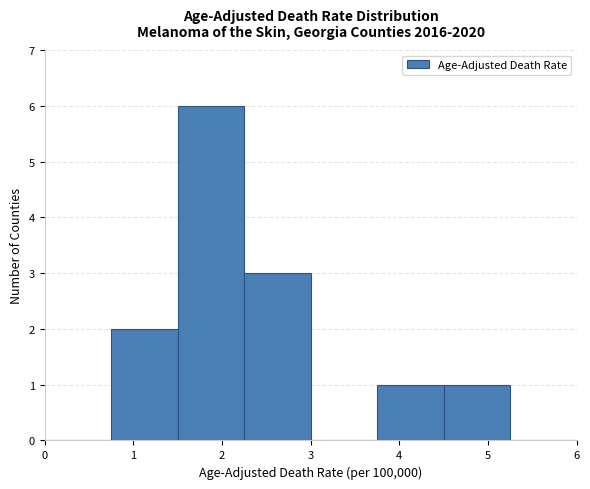

Reading left to right, transcribe this chart: for each bar, give the range it covers on the x-axis and its height. Neither the bar edges nor the heights are printed on the chart, so give them approximately, as read against the axes.

0.00 to 0.75: 0
0.75 to 1.50: 2
1.50 to 2.25: 6
2.25 to 3.00: 3
3.00 to 3.75: 0
3.75 to 4.50: 1
4.50 to 5.25: 1
5.25 to 6.00: 0